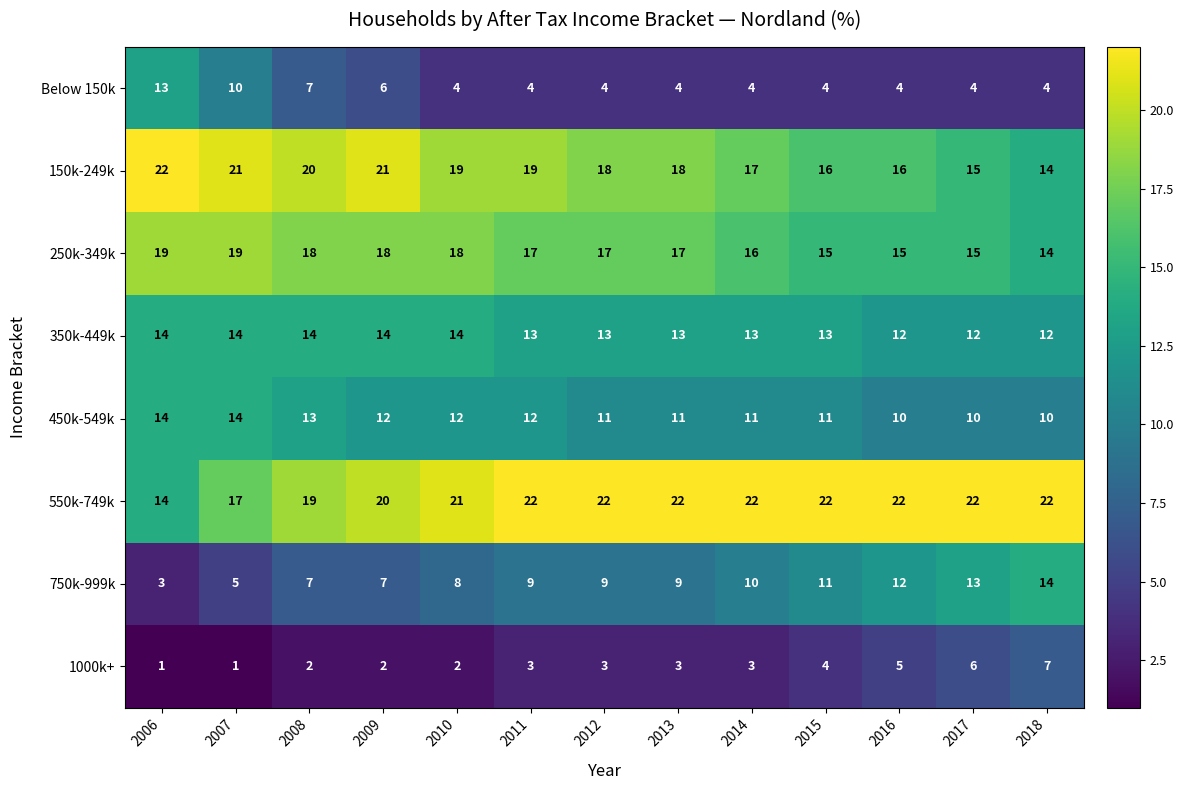

Count the number of categories in the chart.

13